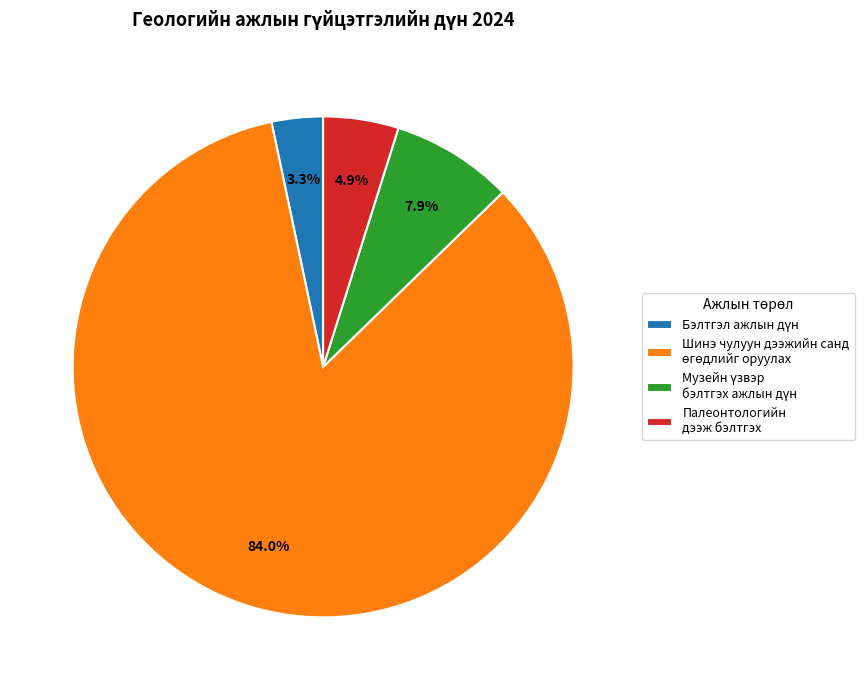

Is there any slice that represents more than half of the pie?

Yes